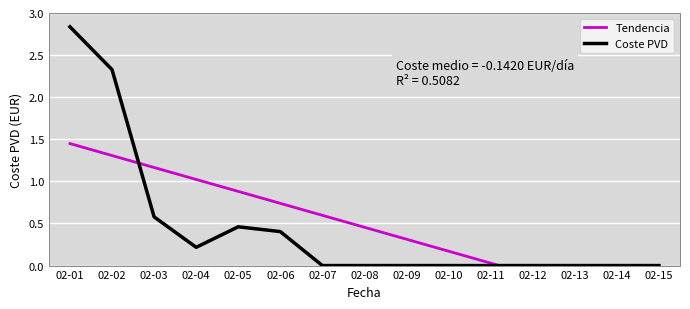

How many values in the Tendencia series are below 0?

4